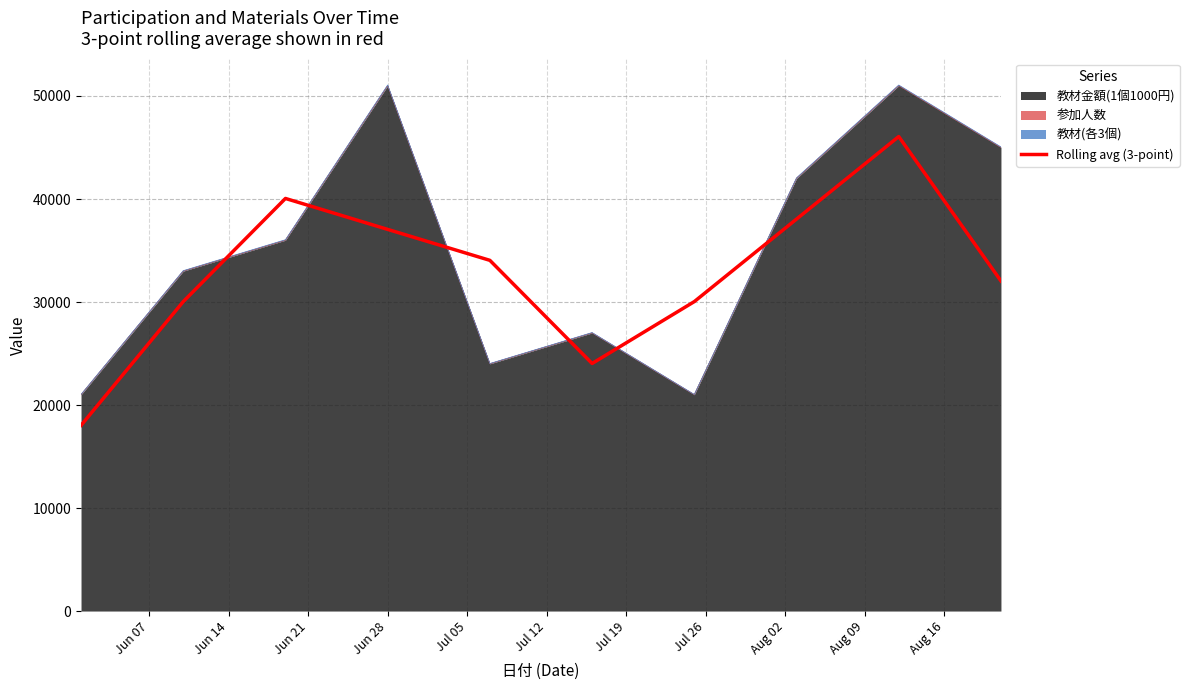

What is the sum of all values?

329438.7